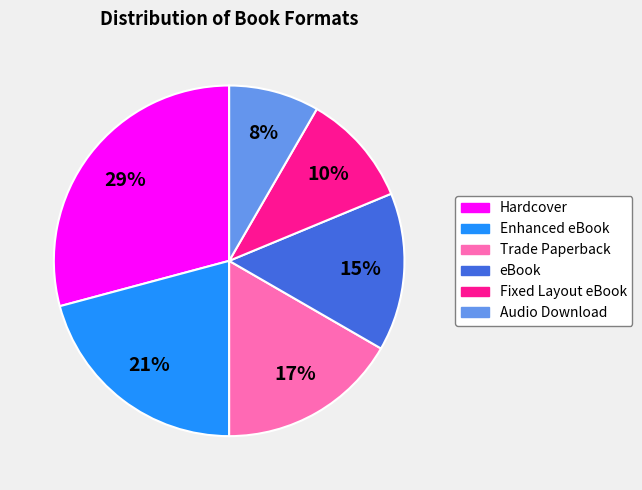

Which category has the biggest portion of the pie?

Hardcover